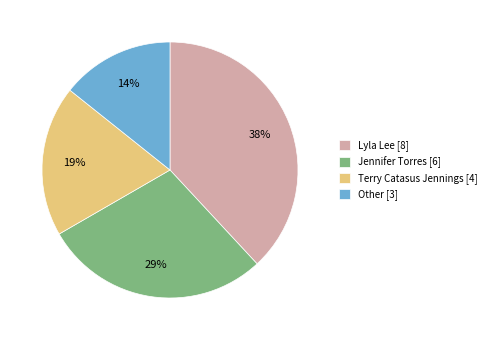

Is the sum of Lyla Lee [8] and Jennifer Torres [6] greater than half?

Yes